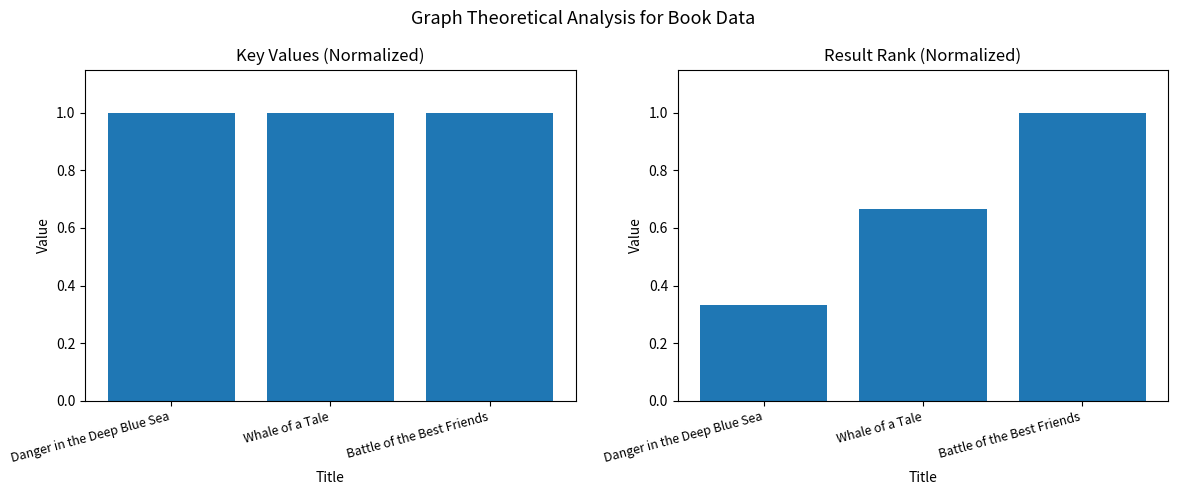

What is the label of the 2nd bar from the left?

Whale of a Tale